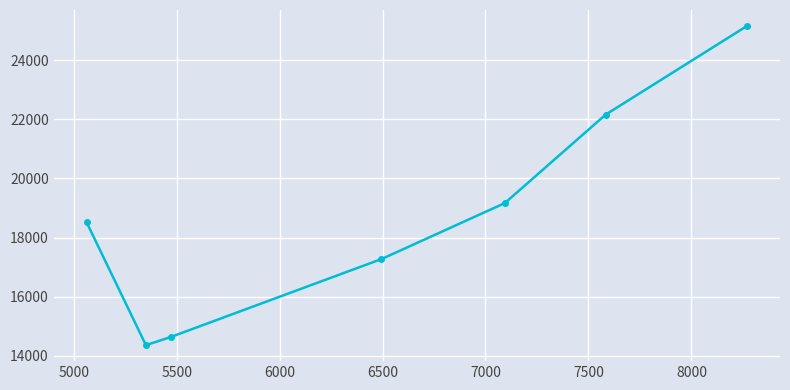

Is this an area chart (filled region under the line)?

No